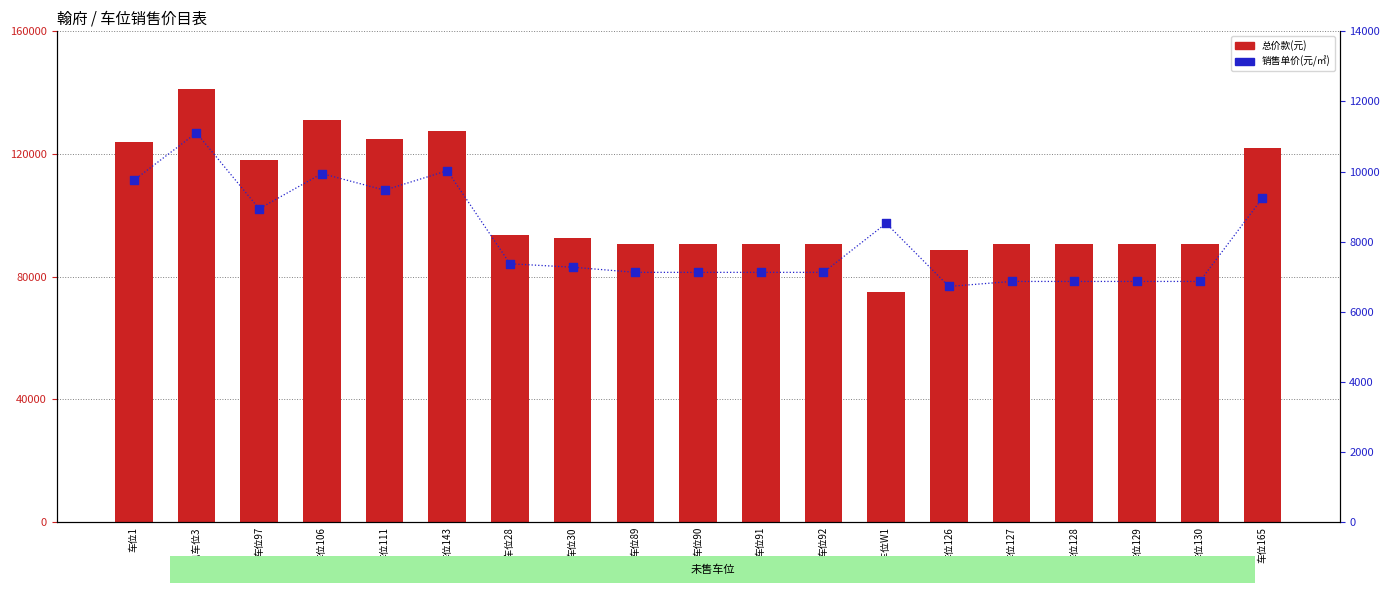

Which series contains the lowest Y value?

销售单价(元/㎡)